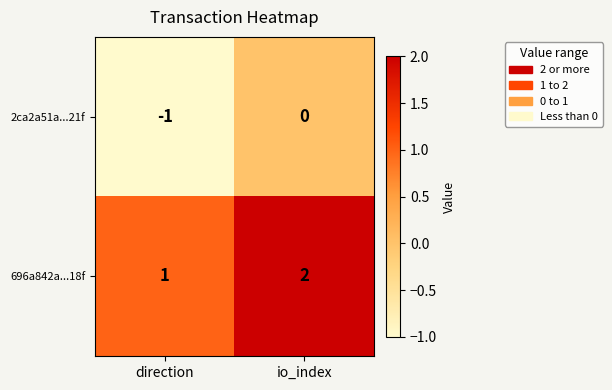

True or false: 696a842a...18f has a value of 2 at io_index.

True